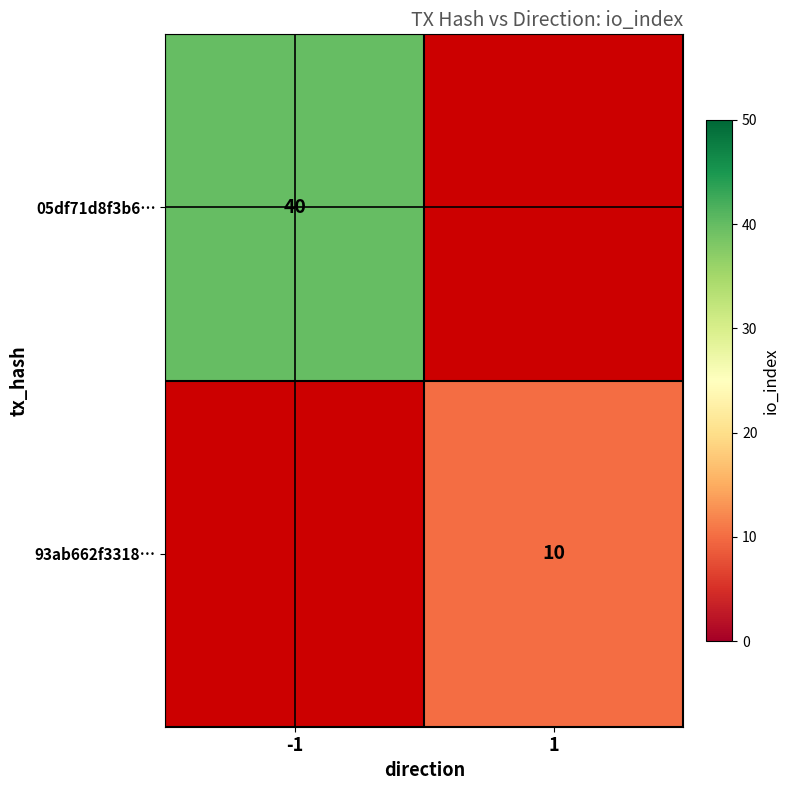

True or false: 05df71d8f3b6… has a value of 66 at -1.

False